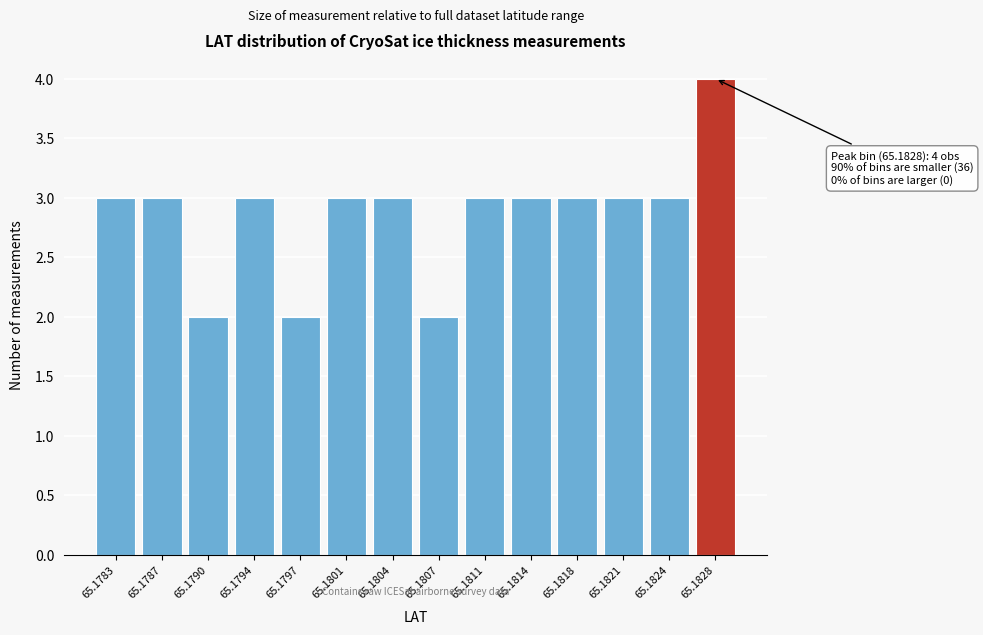

Reading left to right, what are all the values shown in this chart?

65.1783=3	65.1787=3	65.1790=2	65.1794=3	65.1797=2	65.1801=3	65.1804=3	65.1807=2	65.1811=3	65.1814=3	65.1818=3	65.1821=3	65.1824=3	65.1828=4